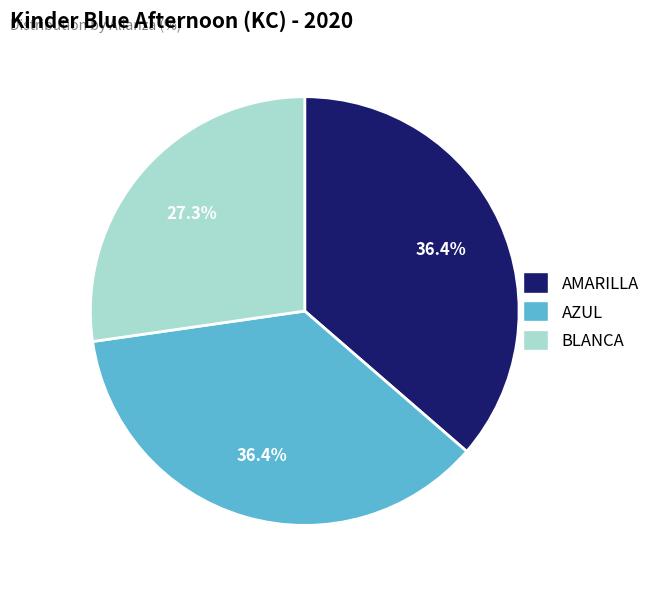

True or false: AZUL accounts for 36% of the total.

True